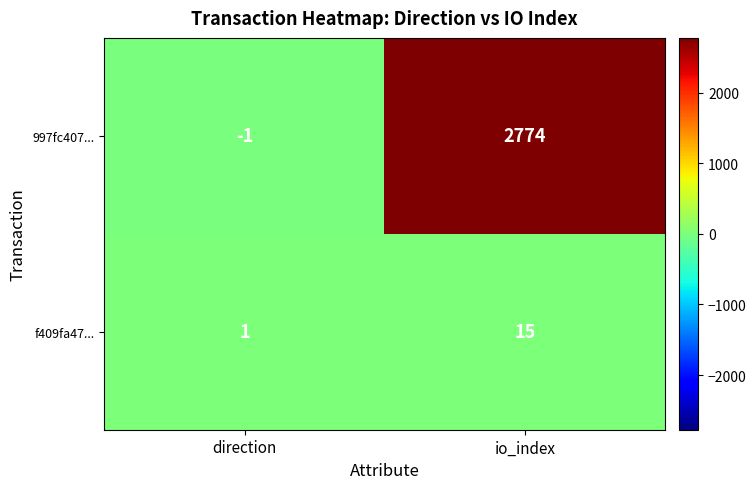

Which series has the largest total across all categories?

997fc407...